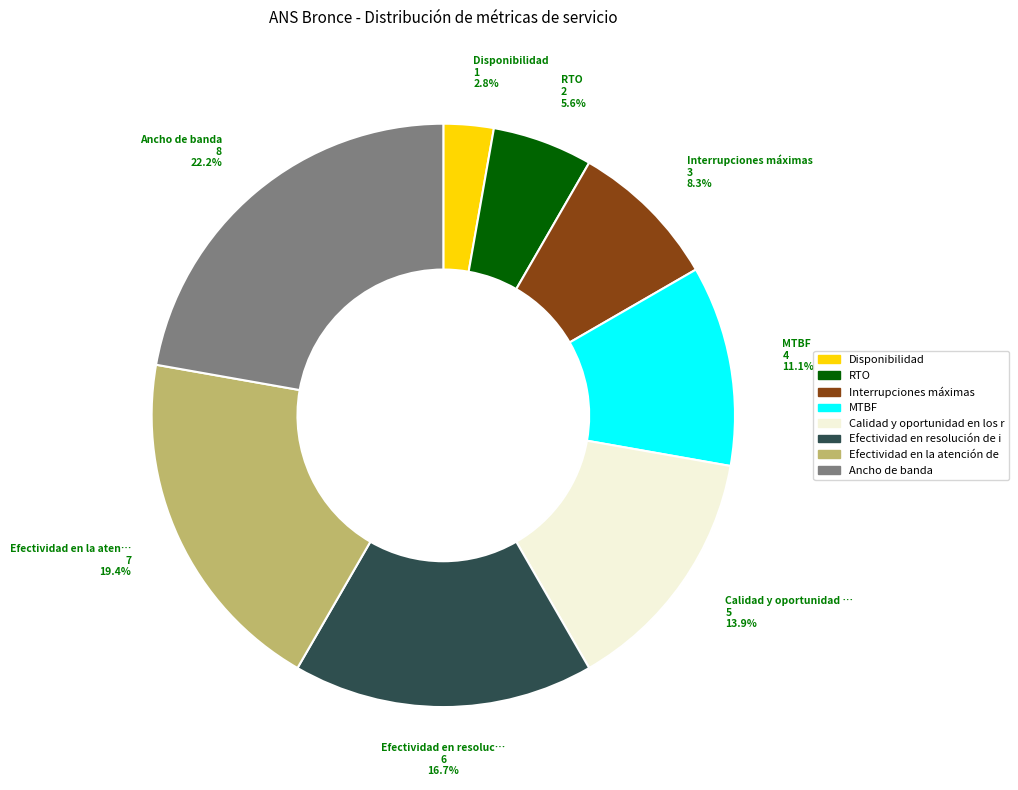

Does any single category account for the majority?

No